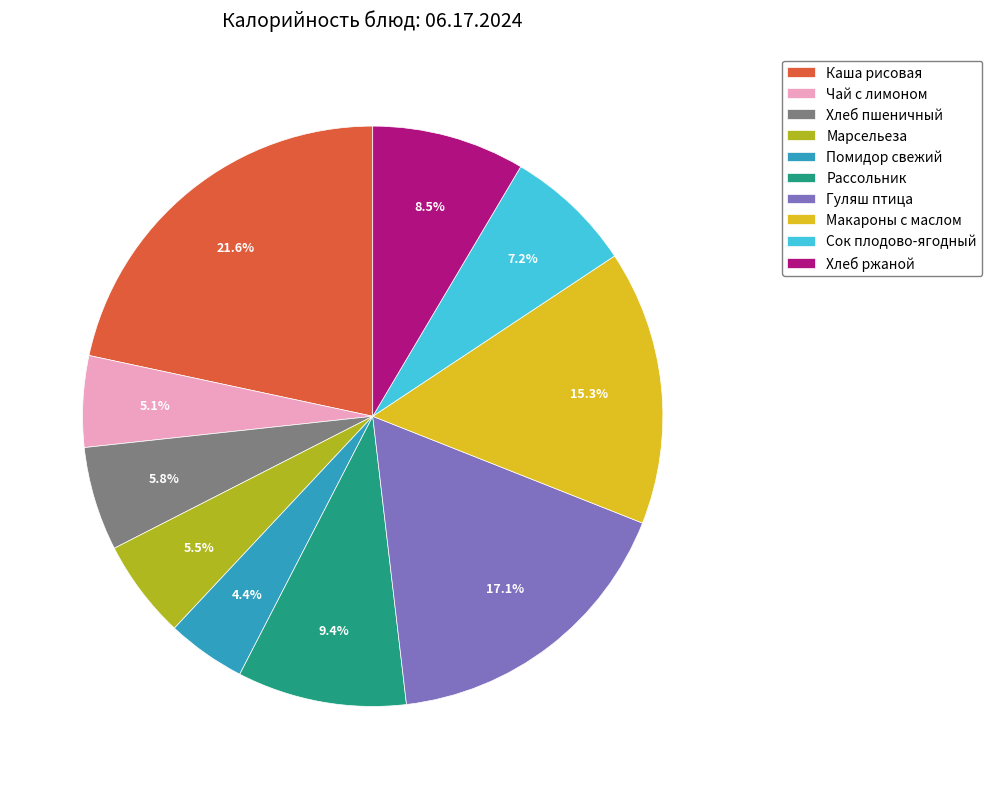

How many segments does this pie chart have?

10